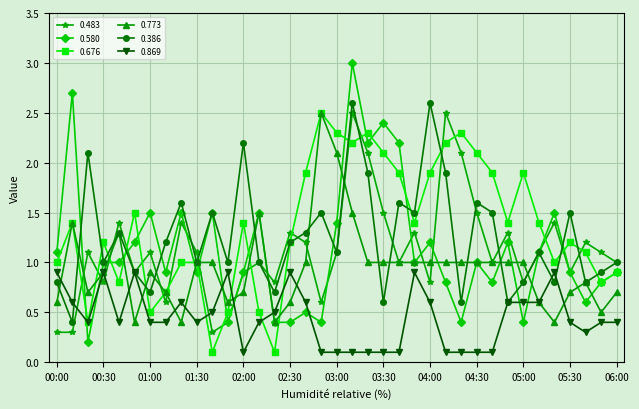

What is the value of the 0.386 point at the 33rd from the left?

0.8